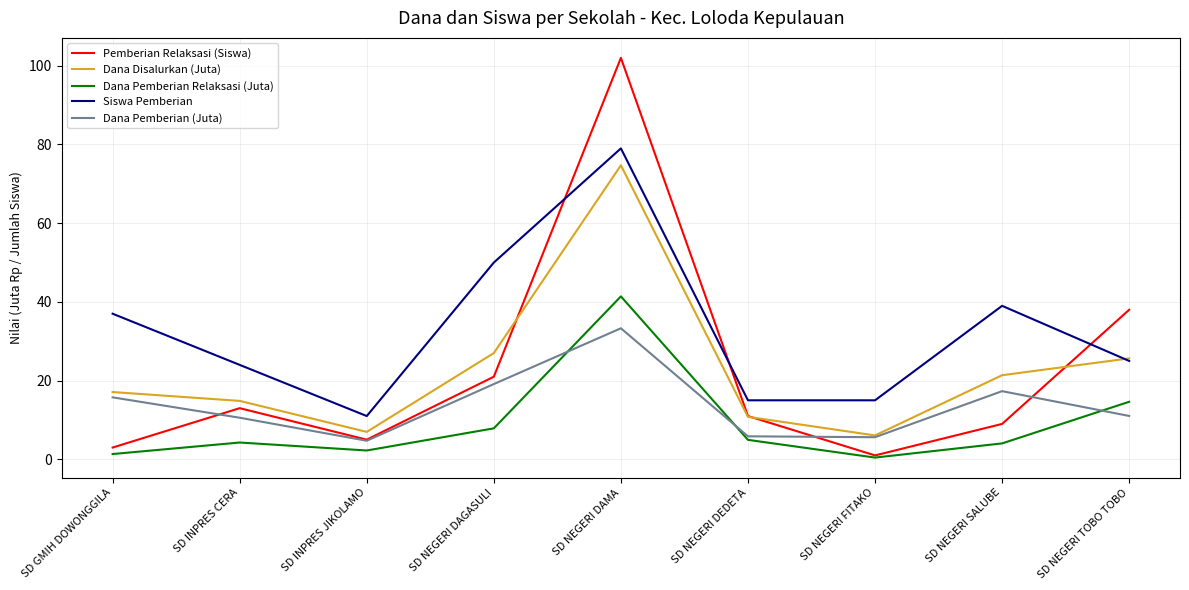

At which label does Siswa Pemberian reach its minimum?

SD INPRES JIKOLAMO